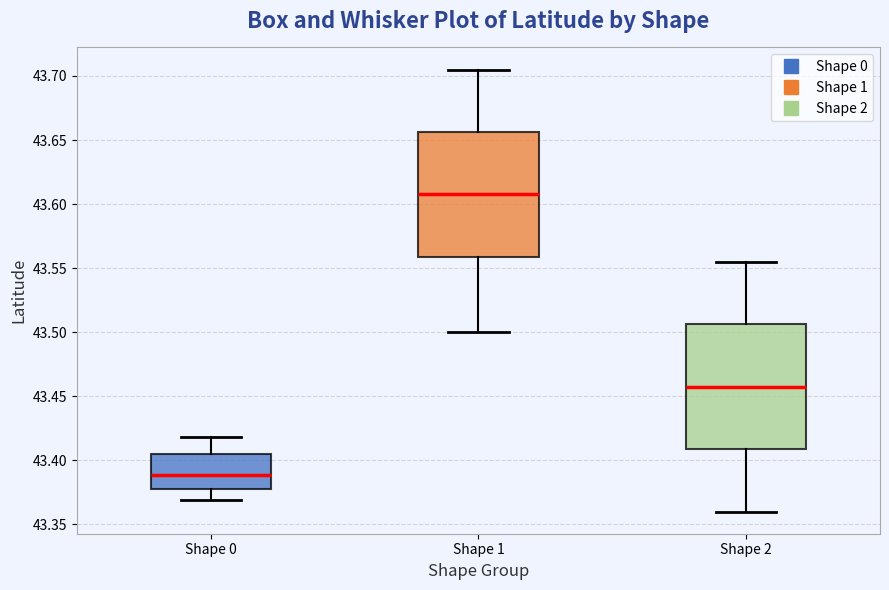

Reading left to right, read every box against the y-axis: the position of its median line, the range the box covers, and the ends of its whiskers. The values are not printed on the chart, so give them approximately, as read against the axis.

Shape 0: median 43.390, box 43.380 to 43.405, whiskers 43.370 to 43.420
Shape 1: median 43.610, box 43.560 to 43.655, whiskers 43.500 to 43.705
Shape 2: median 43.460, box 43.410 to 43.505, whiskers 43.360 to 43.555